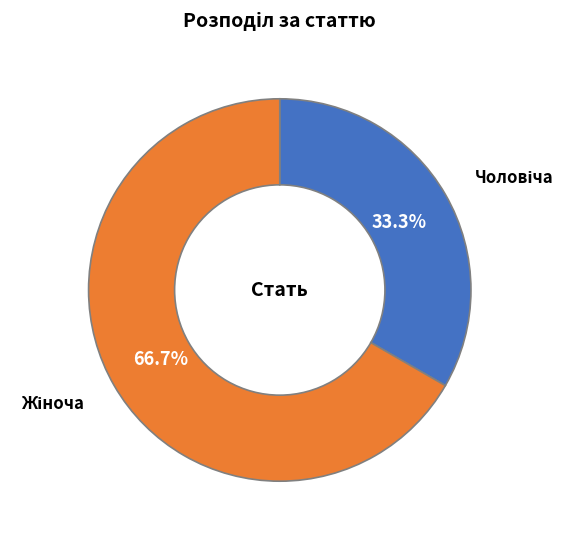

Is there a majority slice in this chart?

Yes